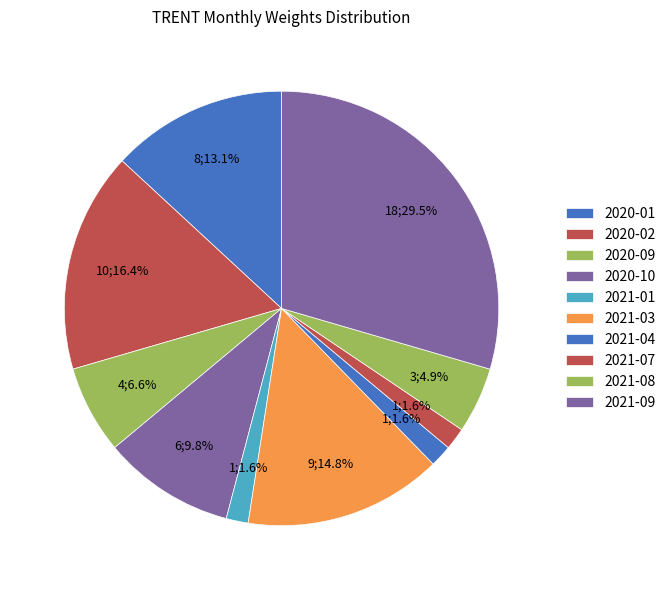

Which slice is the largest?

2021-09